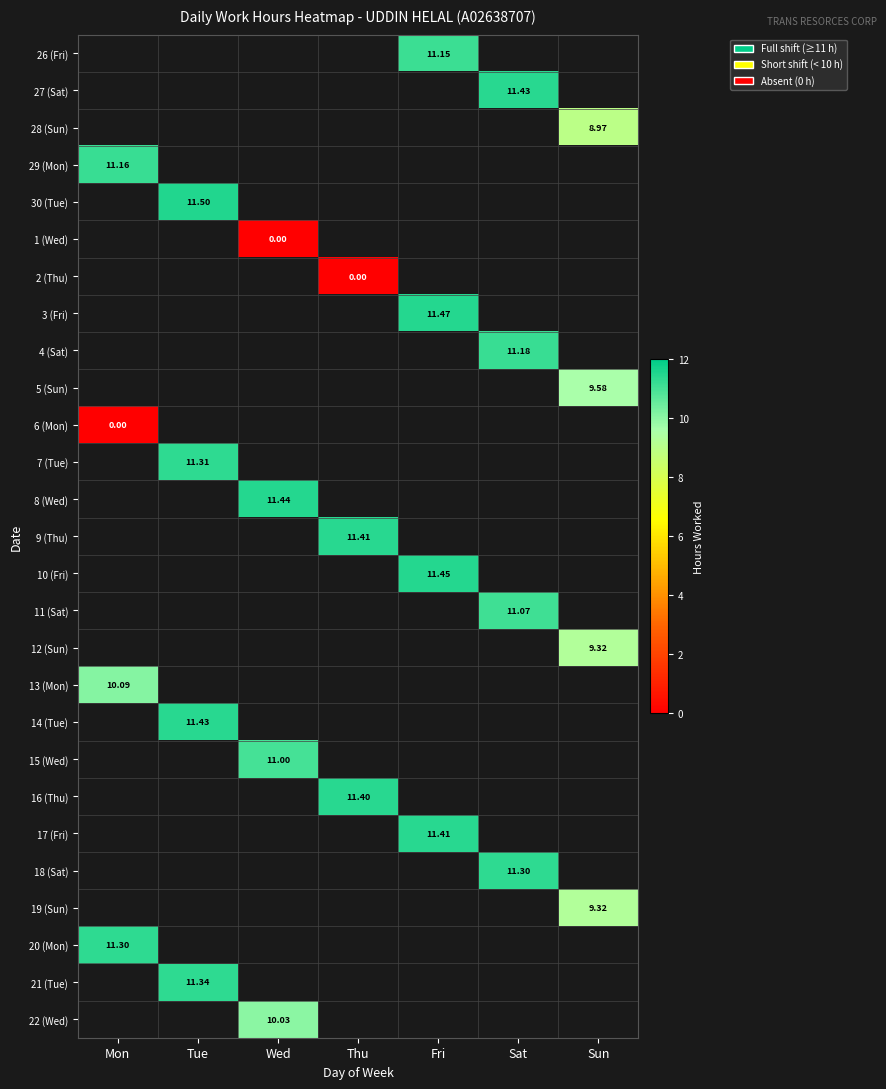

True or false: 15 (Wed) has a value of 11.0 at Wed.

True